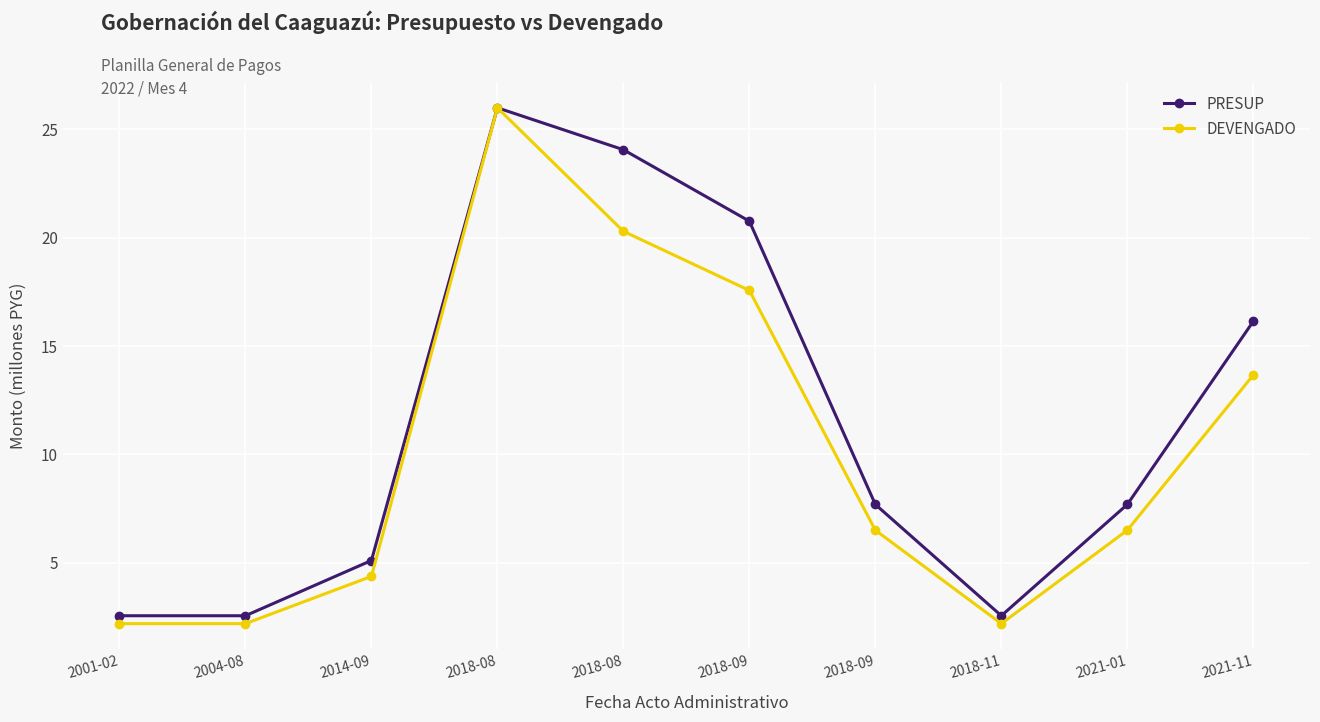

At which label does DEVENGADO first exceed 6?

2018-08